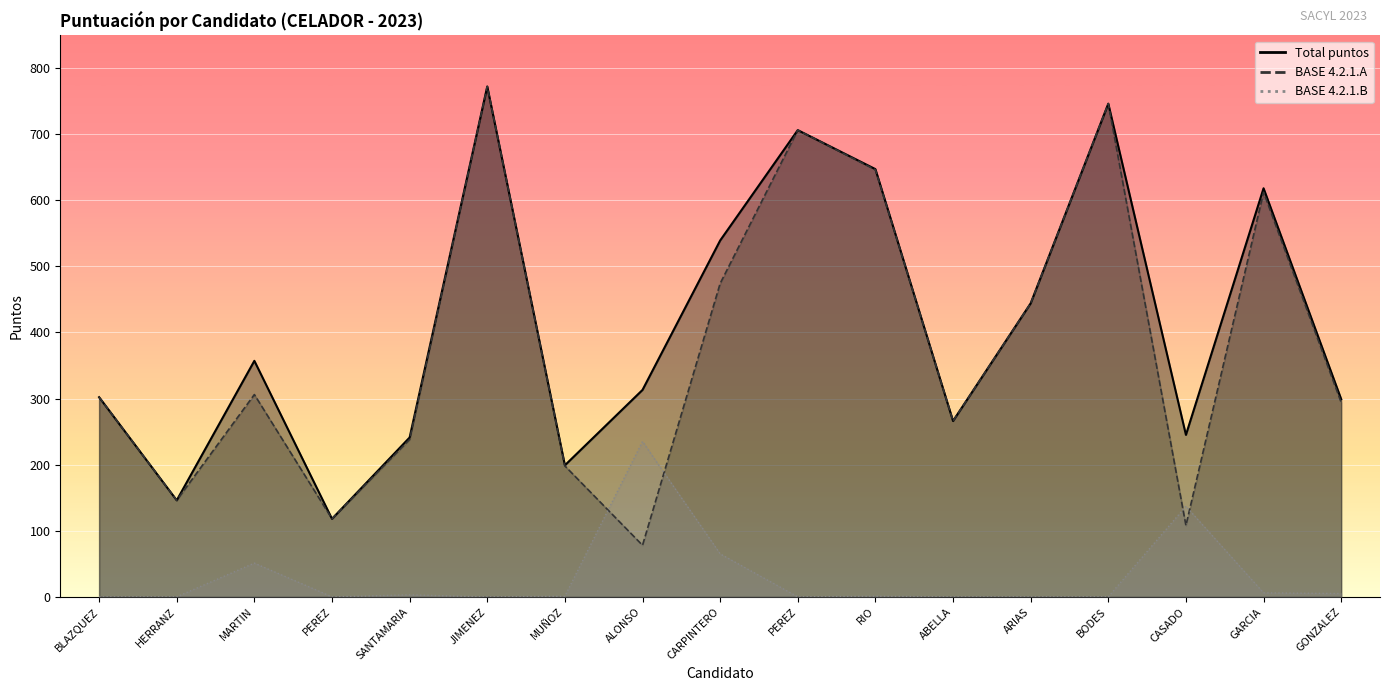

Rank the series by their maximum value, from lowest to highest.

BASE 4.2.1.B, Total puntos, BASE 4.2.1.A